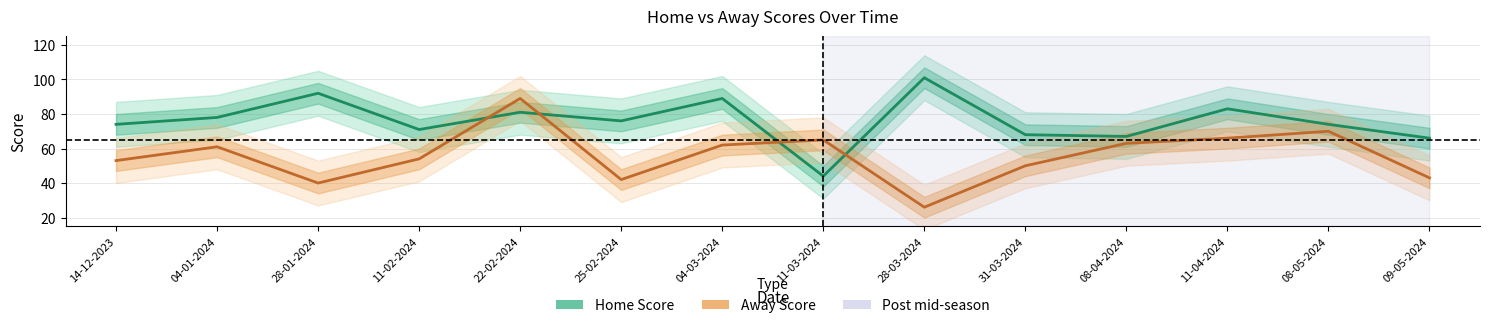

Which has a higher value, 11-04-2024 or 09-05-2024?

11-04-2024